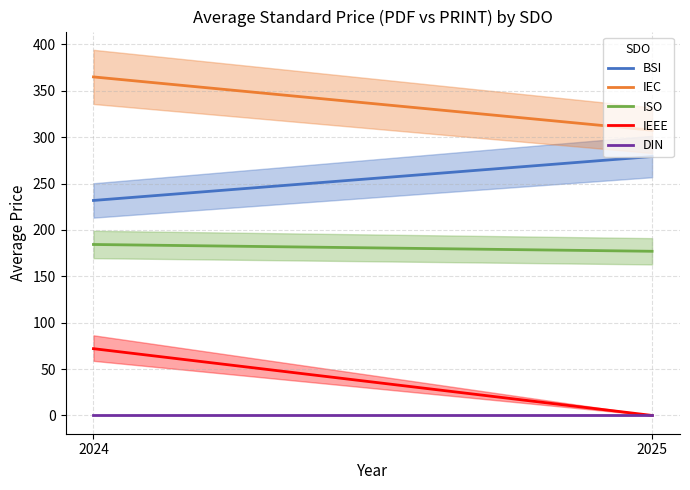

Rank the categories by BSI value from highest to lowest.

2025, 2024